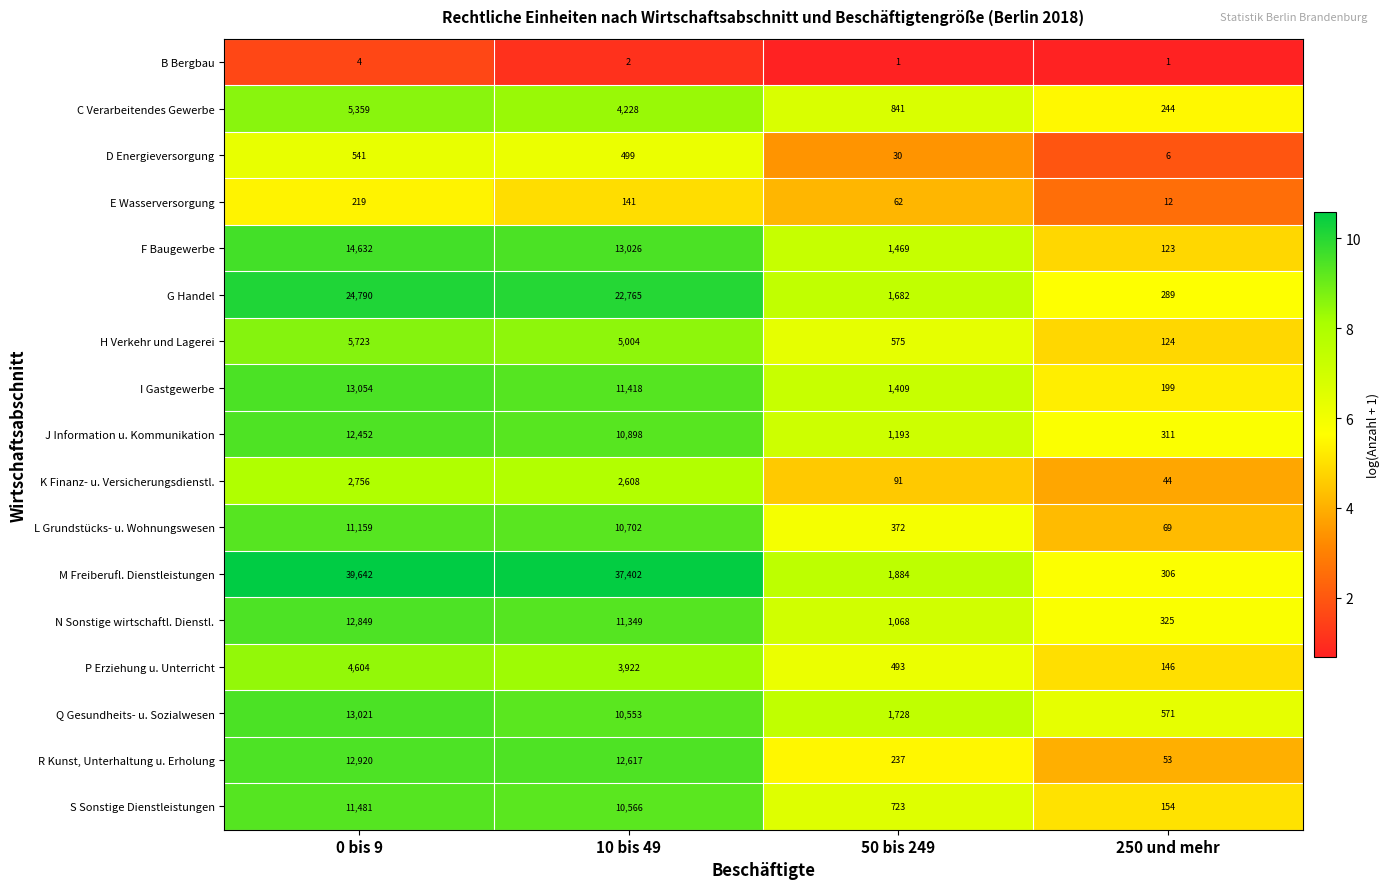

Which category has the highest value across all series?

0 bis 9